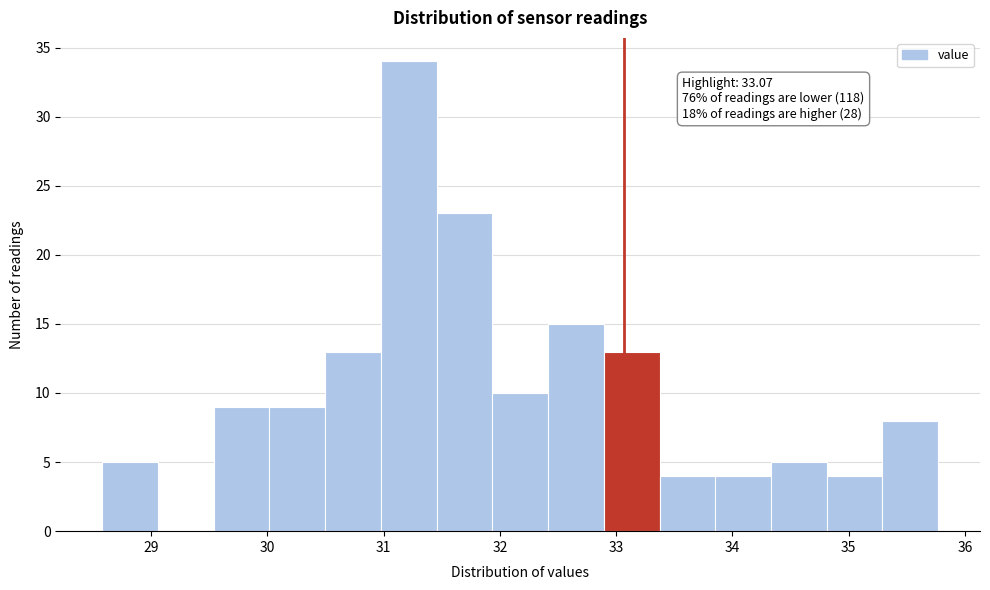

Which range on the x-axis has the tallest bar?

31.0 to 31.5